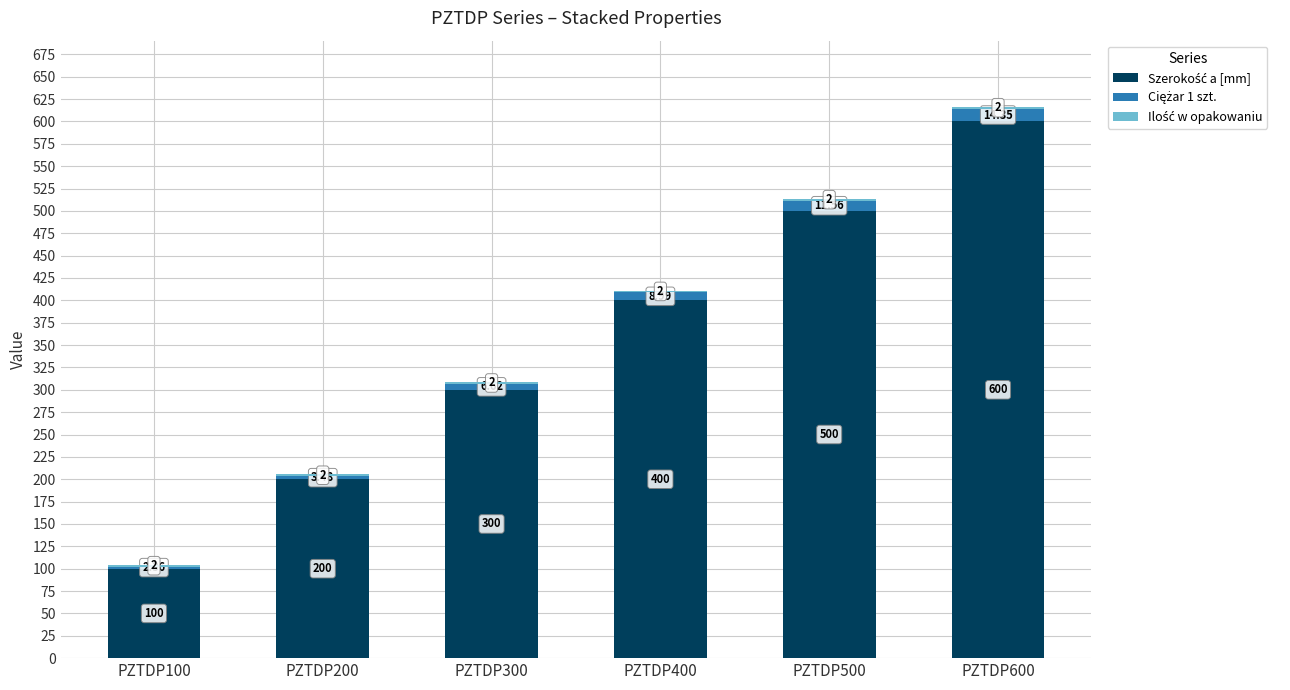

At which category is the sum across all series the highest?

PZTDP600